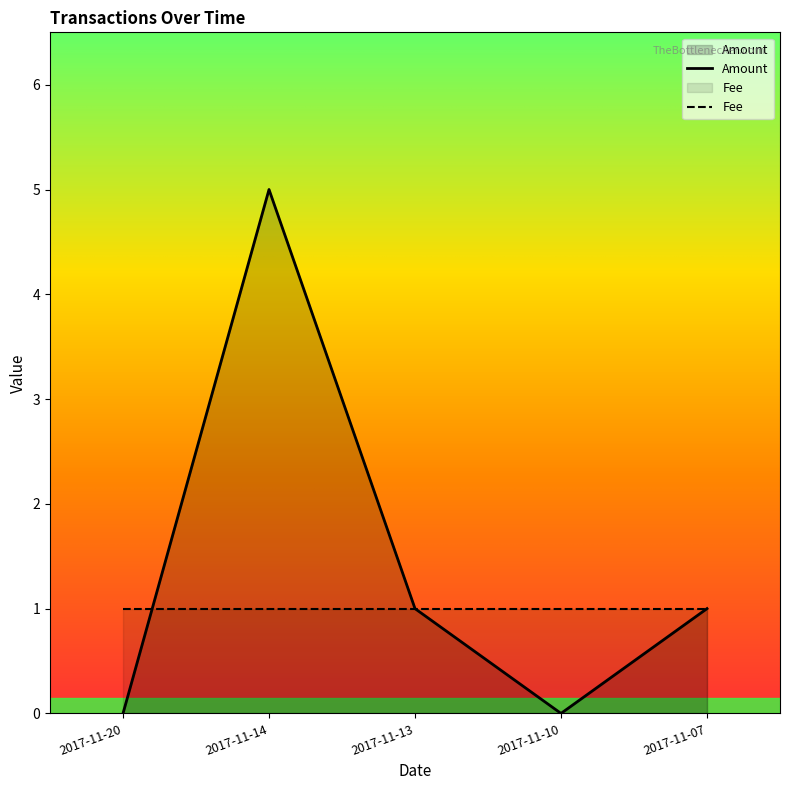

Reading right to left, what are all the values shown in this chart?

2017-11-07=1	2017-11-10=0	2017-11-13=1	2017-11-14=5	2017-11-20=0